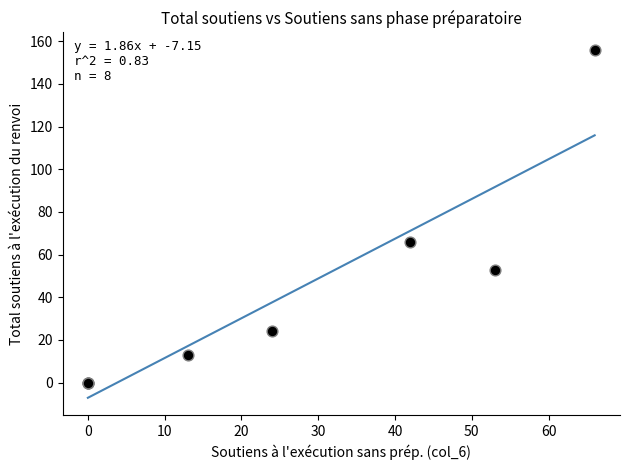

What Y value in the scatter plot is closest to 78?

66